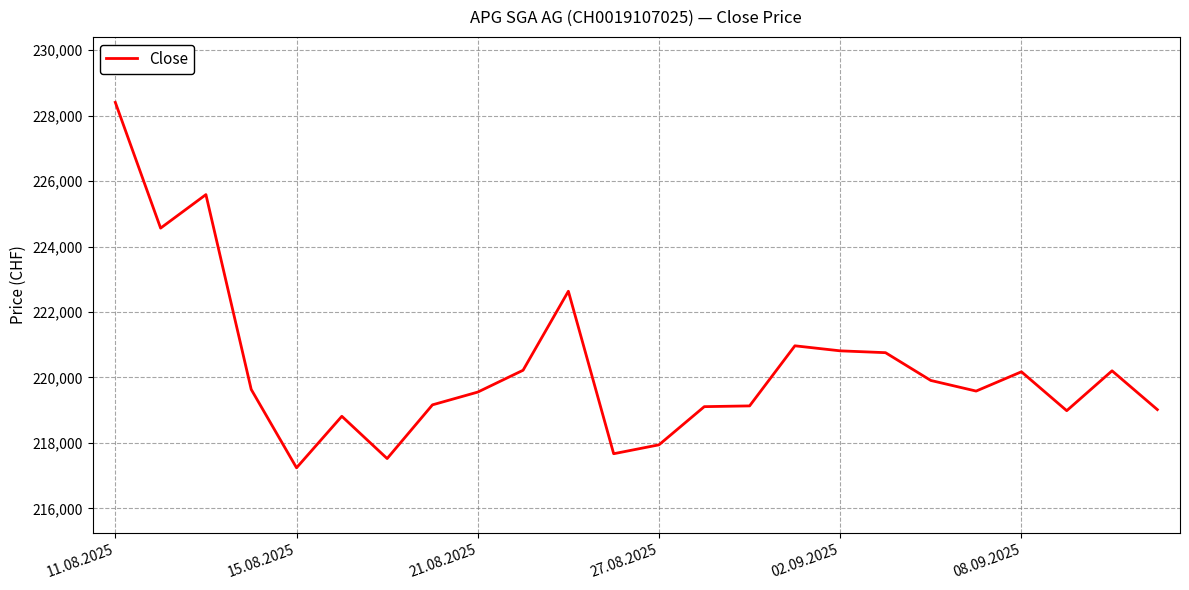

What is the maximum value shown in the chart?

228405